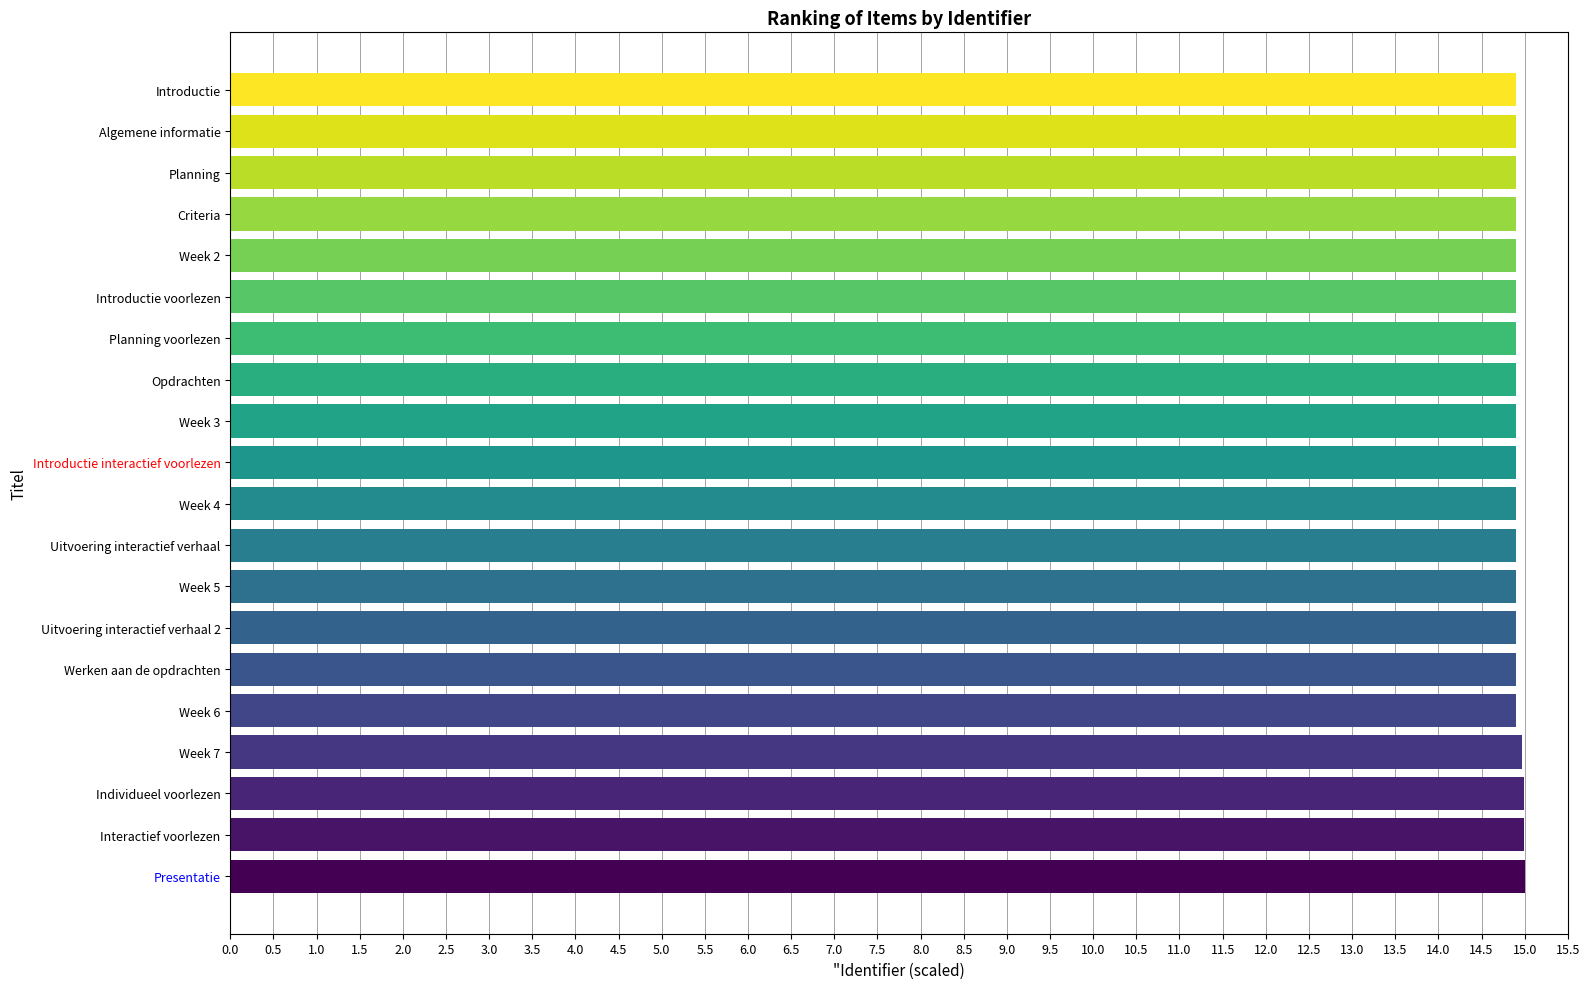

The chart shows a value of 21.8 at Planning voorlezen. True or false?

False